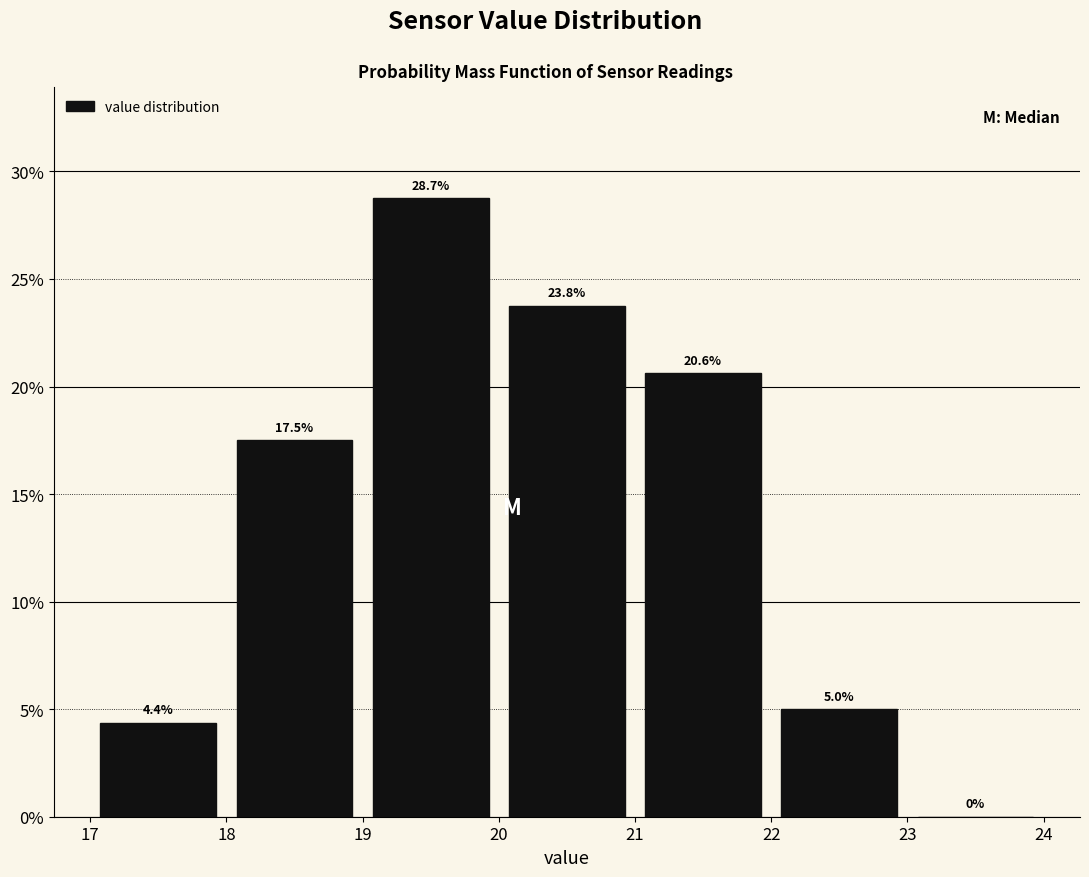

Over which range of the x-axis is the bar tallest?

19 to 20